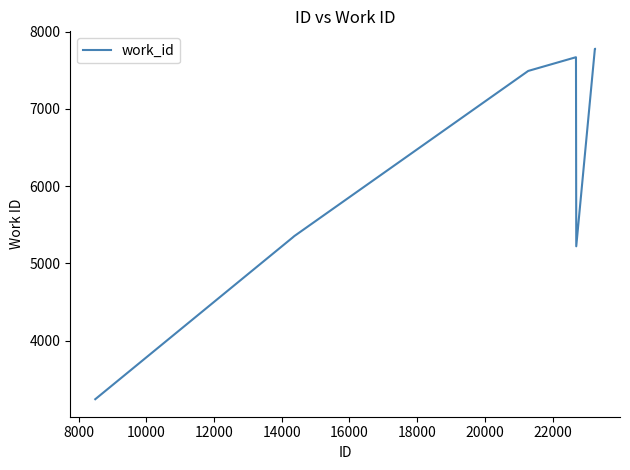

How many lines are shown in the chart?

1